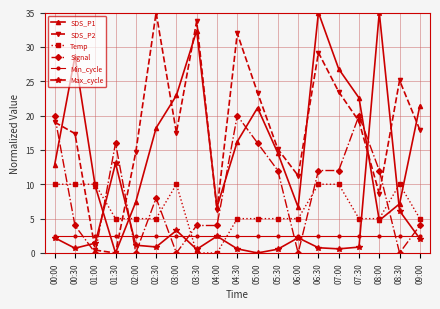

True or false: SDS_P2 and Min_cycle intersect in this chart.

True